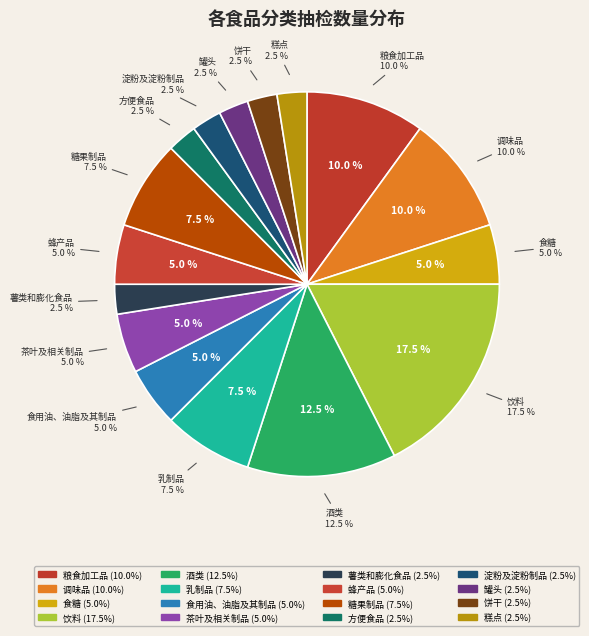

What is the ratio of the value at 糕点 to the value at 方便食品?

1.0